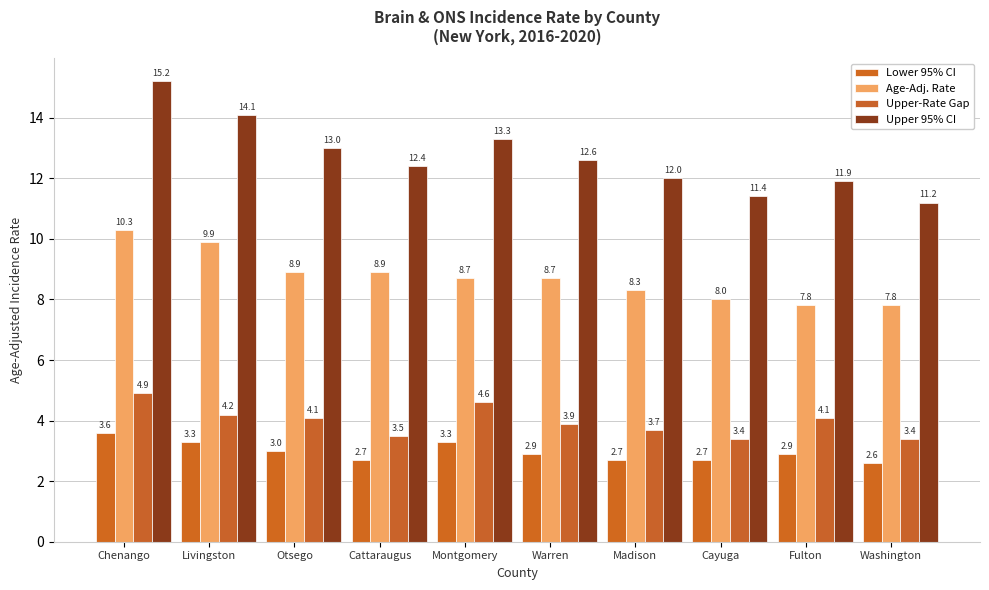

What is the label of the 7th bar from the right?

Cattaraugus